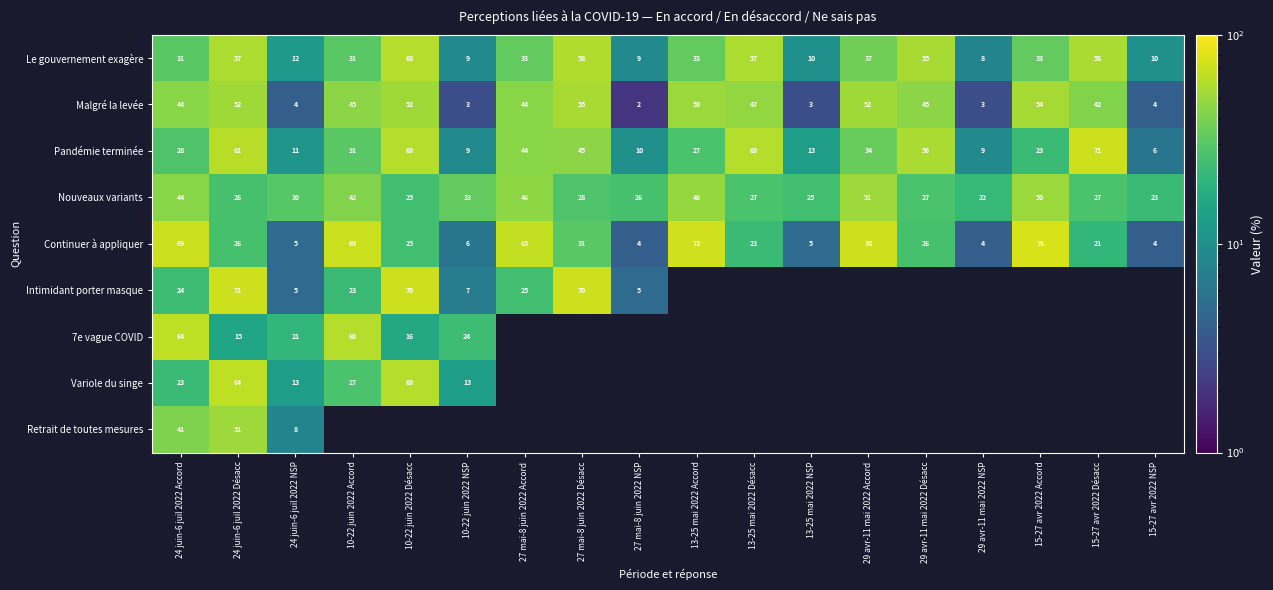

At which category is the sum across all series the highest?

24 juin-6 juil 2022 Désacc